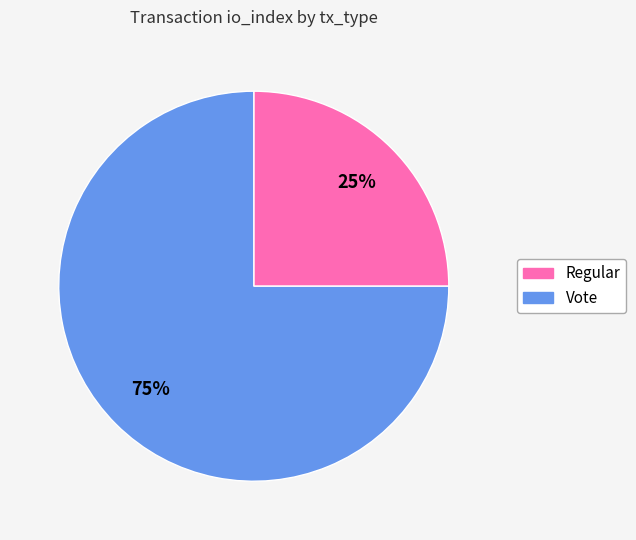

What percentage is the Vote slice, to the nearest percent?

75%